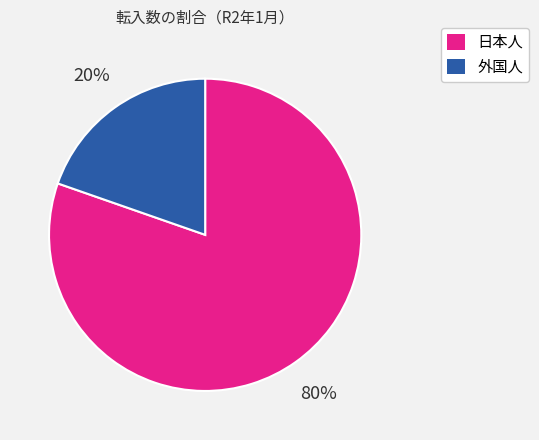

Count the number of slices in the pie.

2